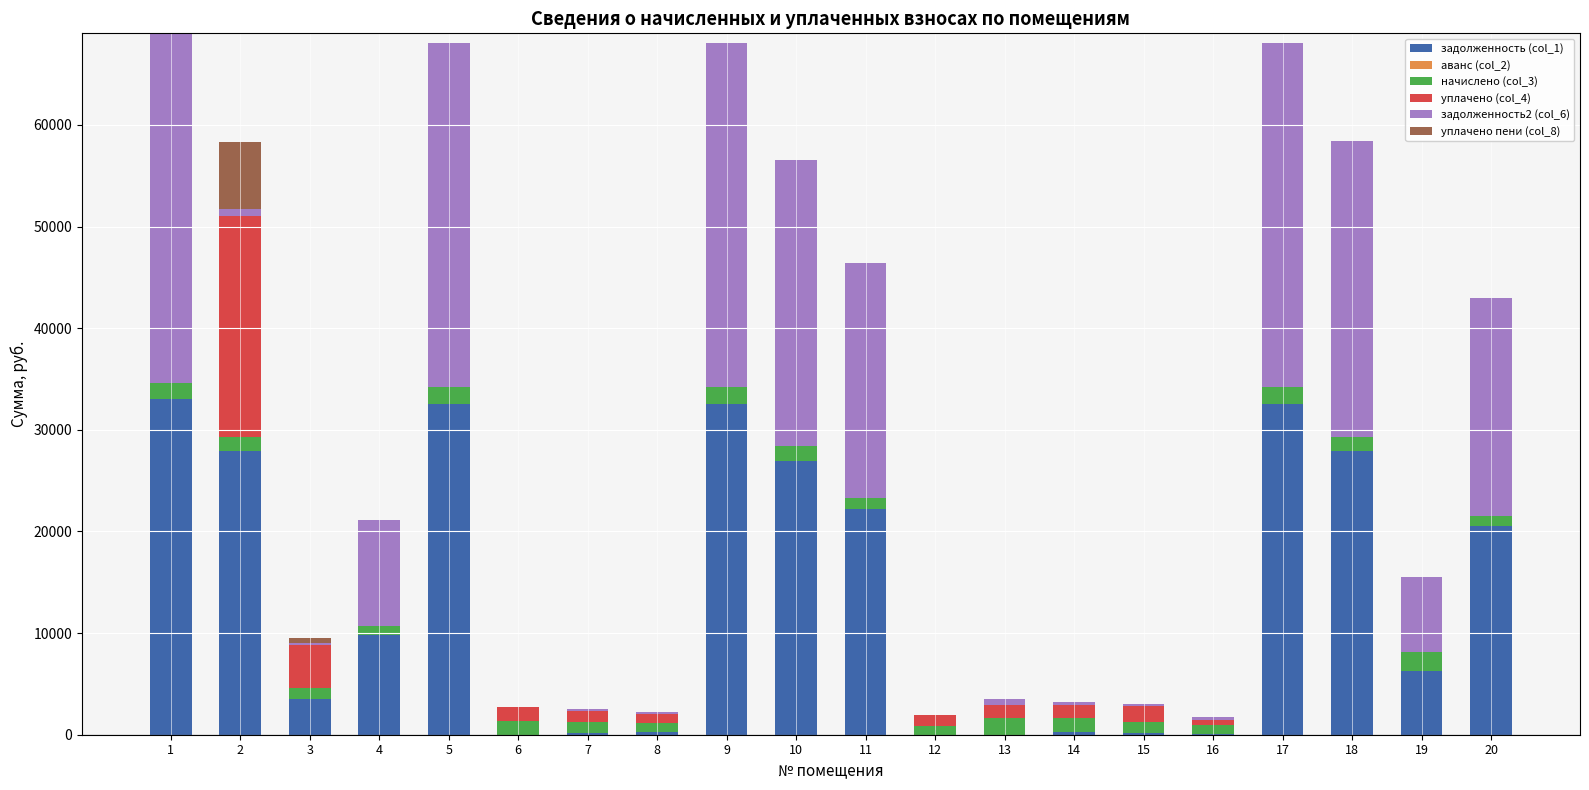

What is the maximum value for задолженность (col_1)?

32989.6